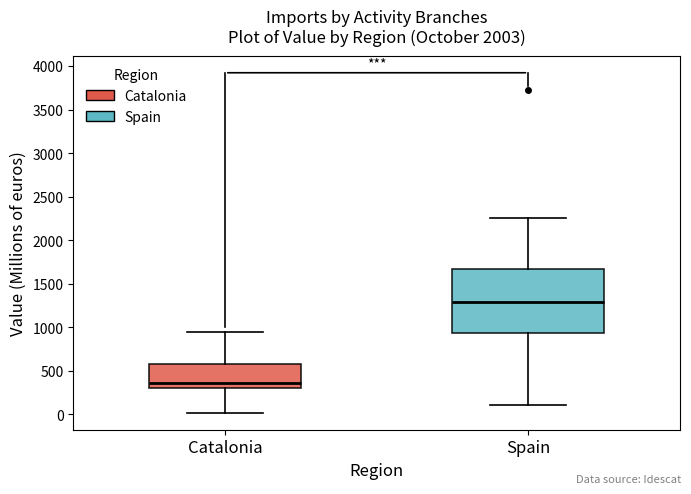

Reading left to right, read every box against the y-axis: the position of its median line, the range the box covers, and the ends of its whiskers. The values are not printed on the chart, so give them approximately, as read against the axis.

Catalonia: median 350, box 300 to 600, whiskers 0 to 950
Spain: median 1300, box 950 to 1650, whiskers 100 to 2250